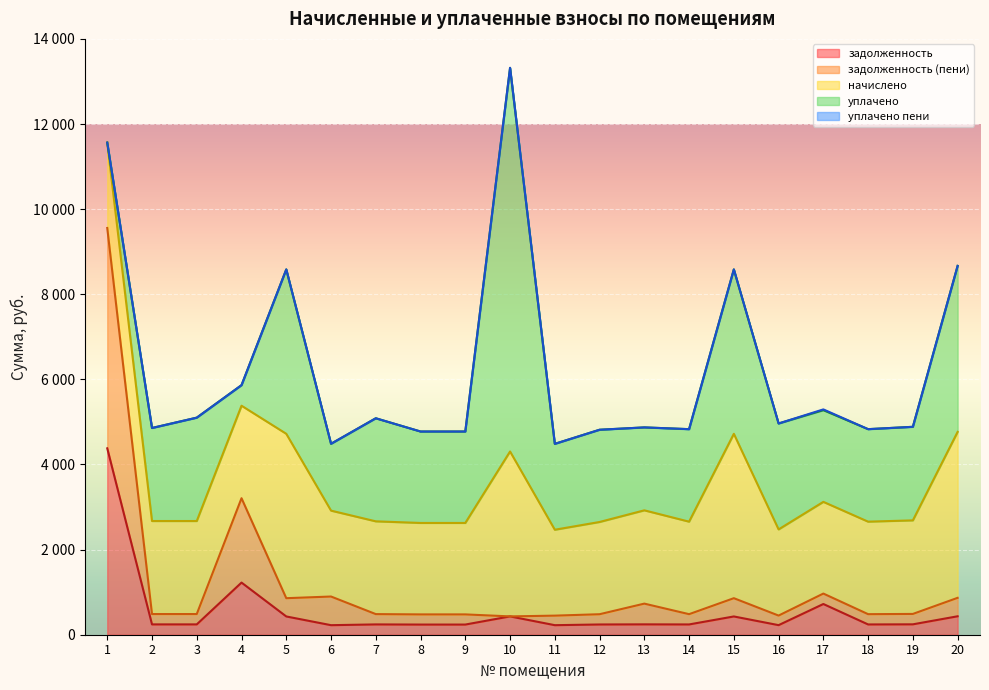

What is the average value of the задолженность series?

557.0